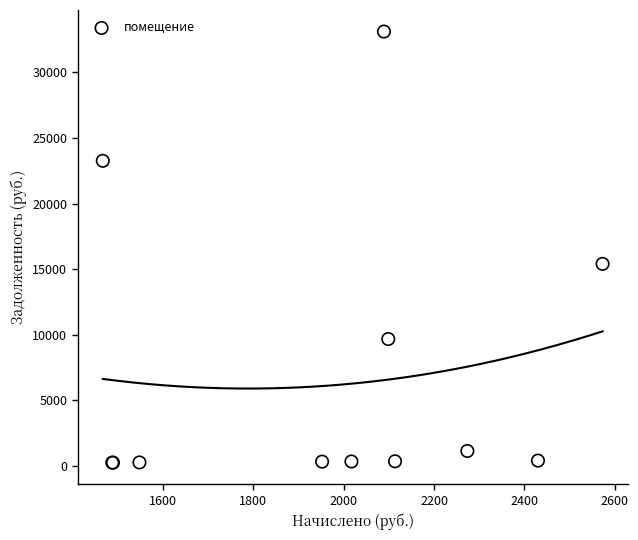

What Y value in the scatter plot is closest to 16679?

15400.4